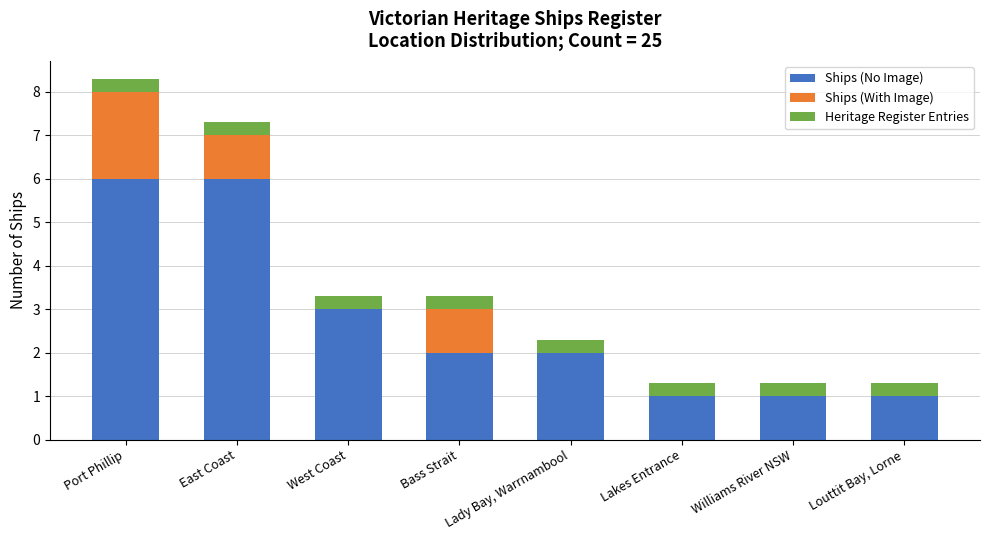

At which category is the sum across all series the highest?

Port Phillip